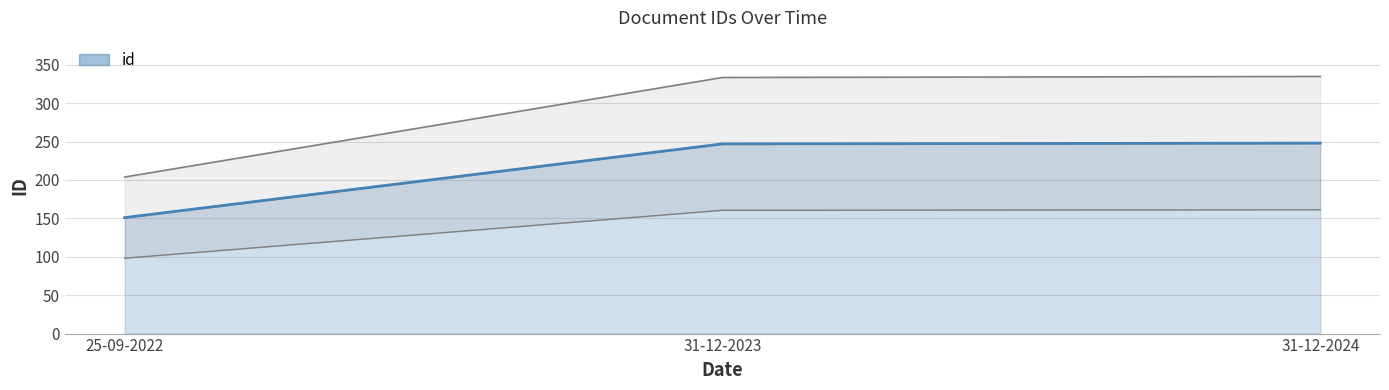

What is the smallest value displayed?

151